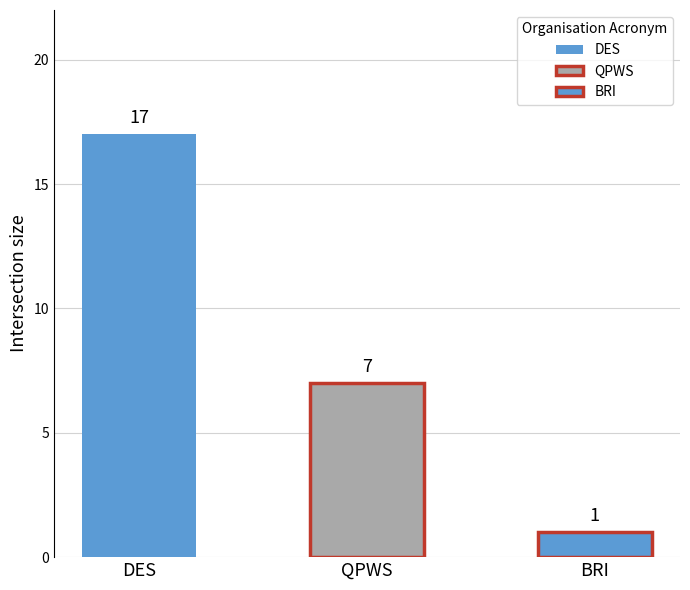

Does the chart contain stacked bars?

No